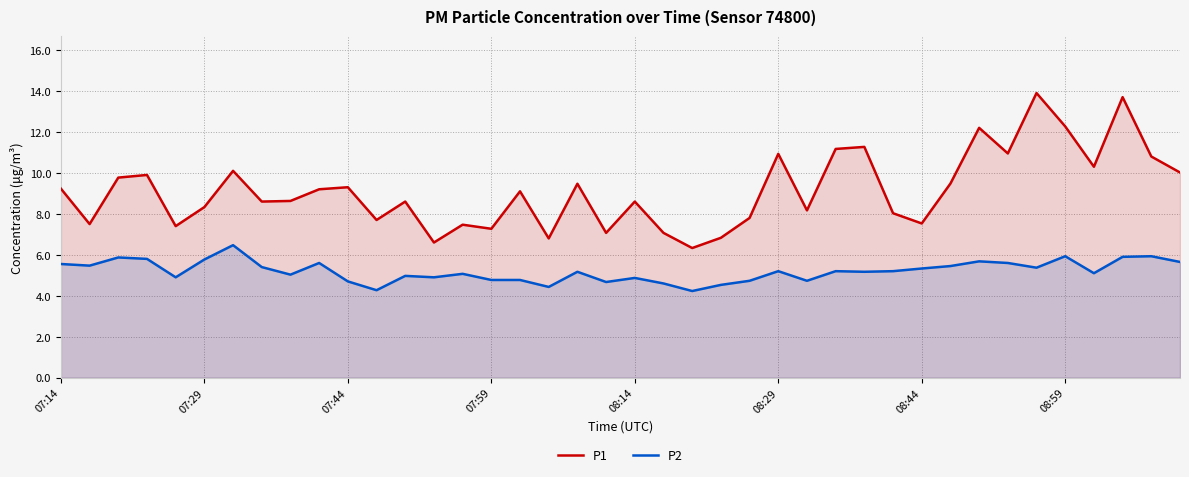

Which series changed the most between 29 and 36?

P1